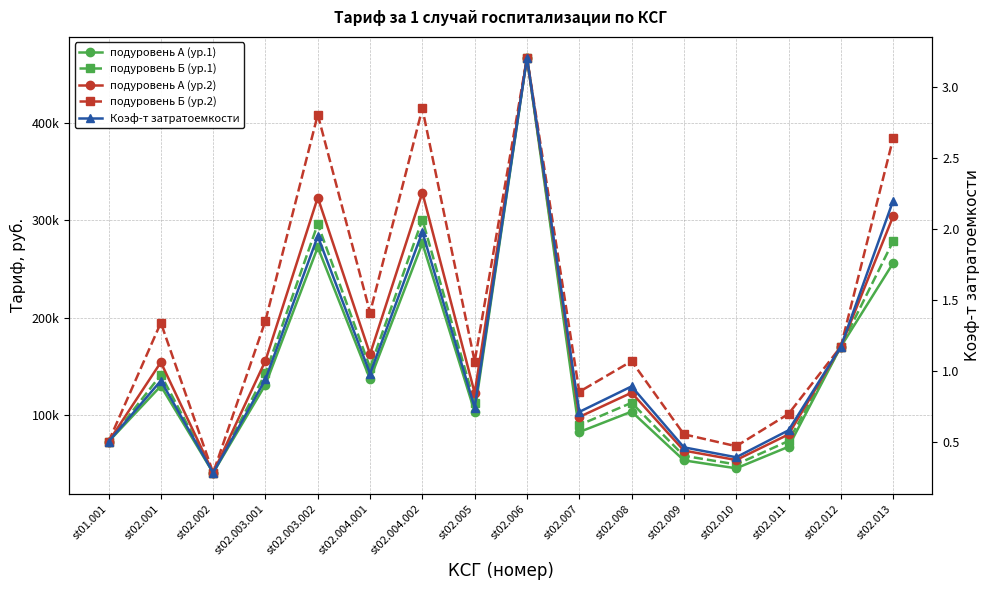

What is the difference between the highest and lowest values at st02.011?

101306.8